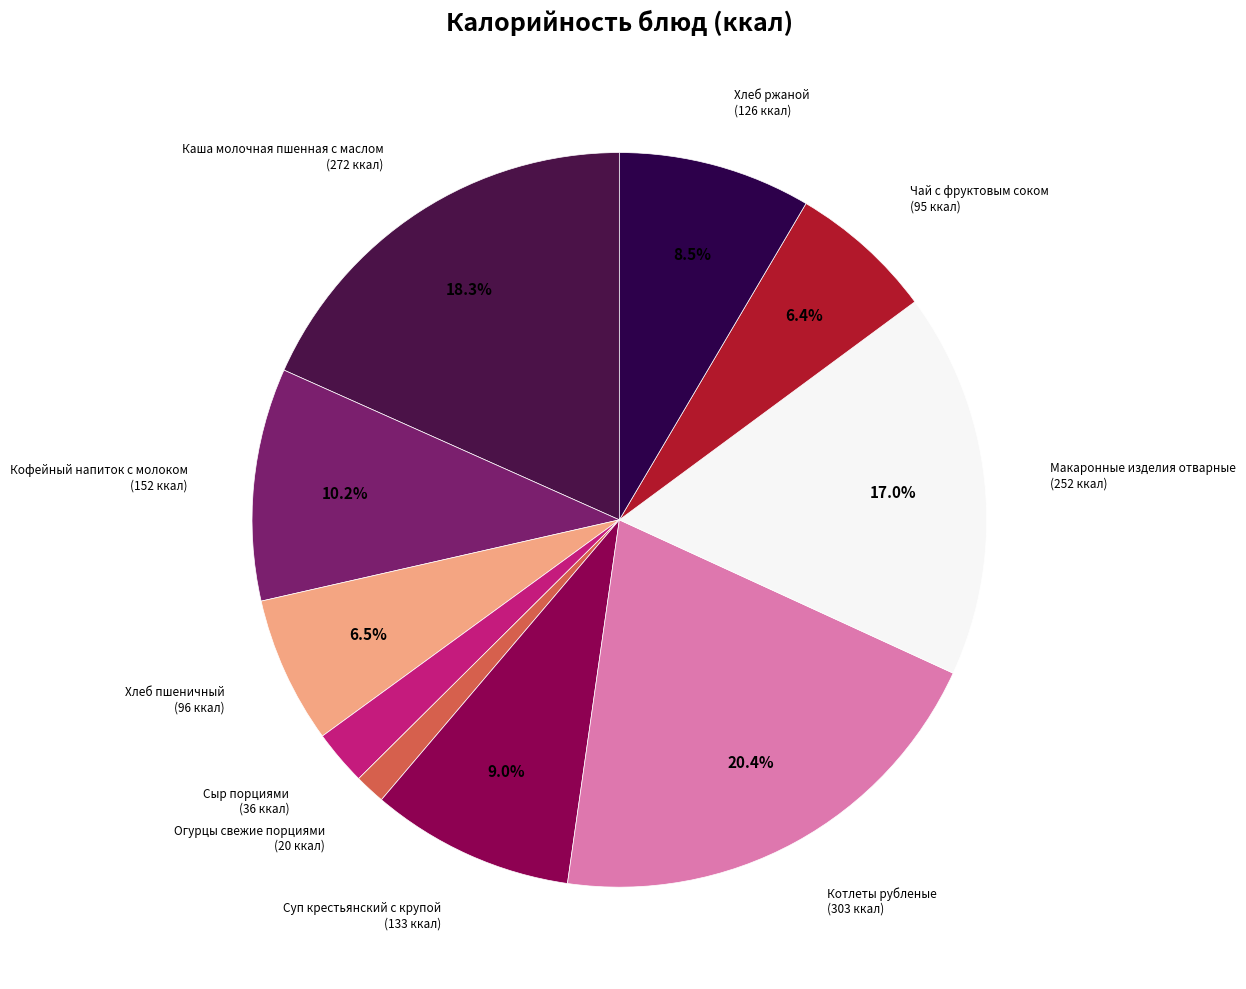

Which category has the biggest portion of the pie?

Котлеты рубленые